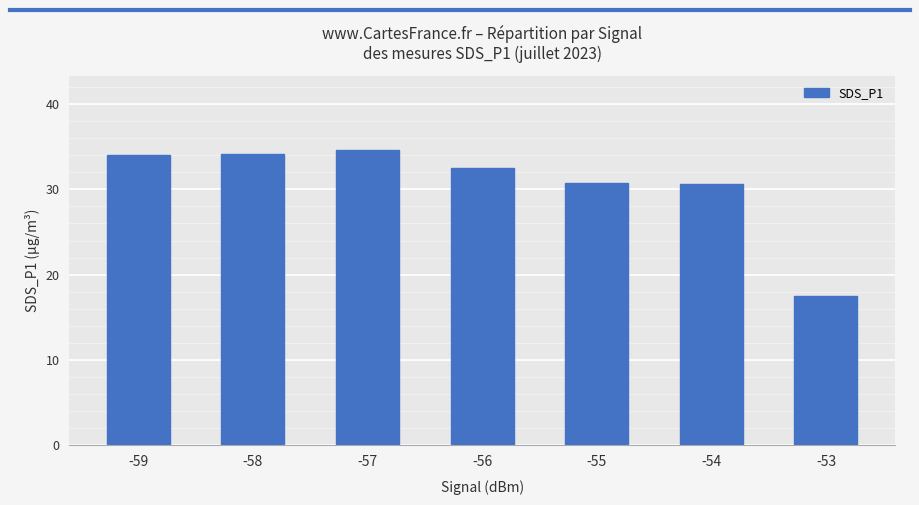

Is it true that the value at -53 is 17.5?

True